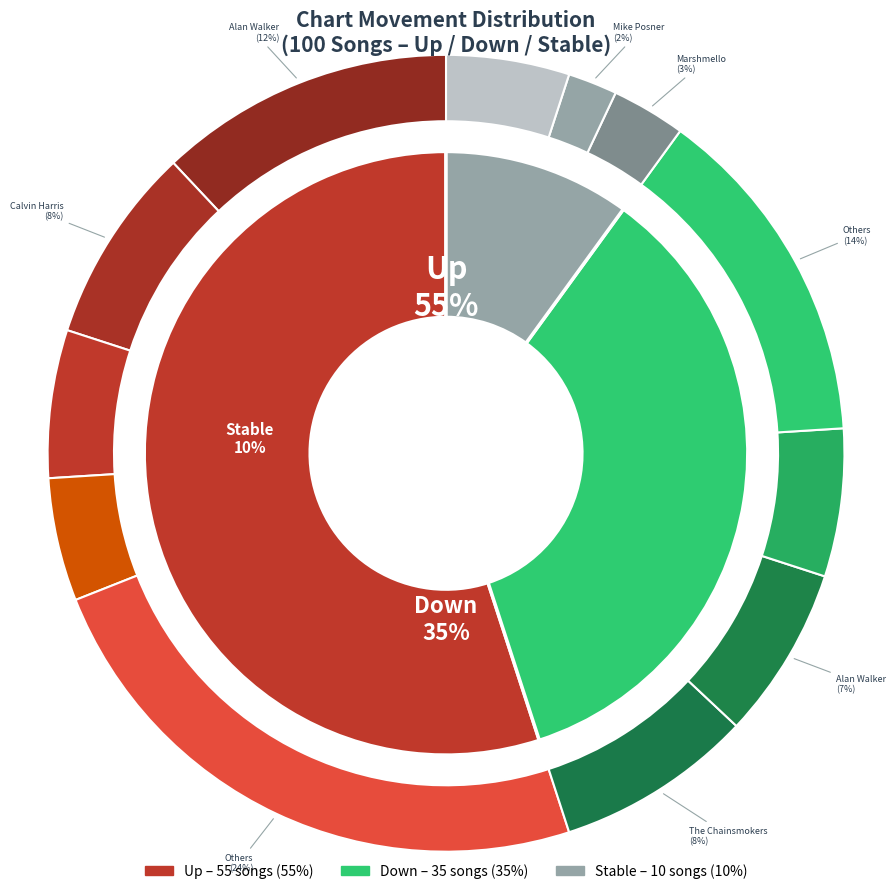

To the nearest percent, what percentage of the pie is down?

35%